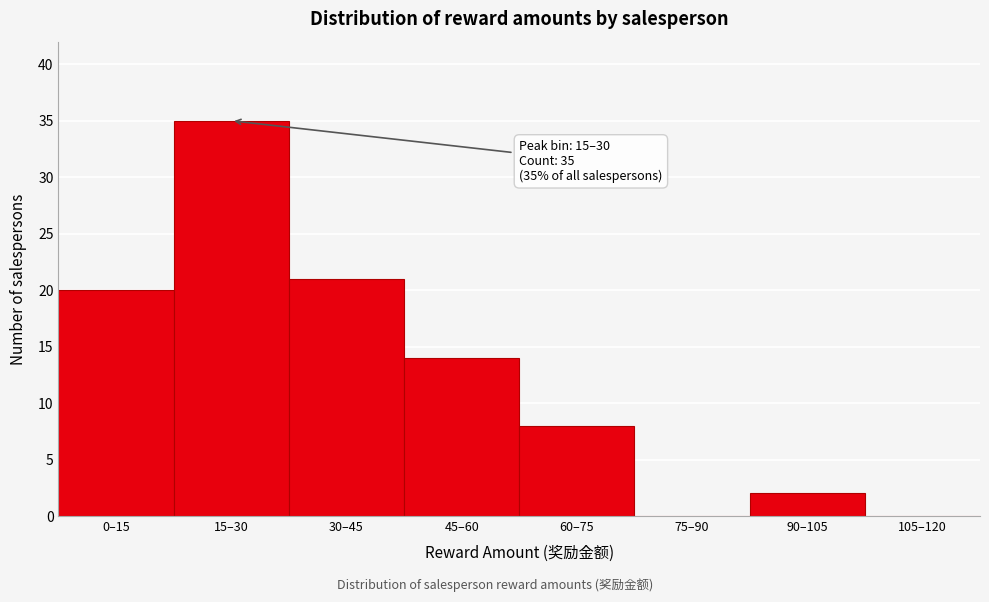

Reading right to left, what are all the values shown in this chart?

105–120=0	90–105=2	75–90=0	60–75=8	45–60=14	30–45=21	15–30=35	0–15=20